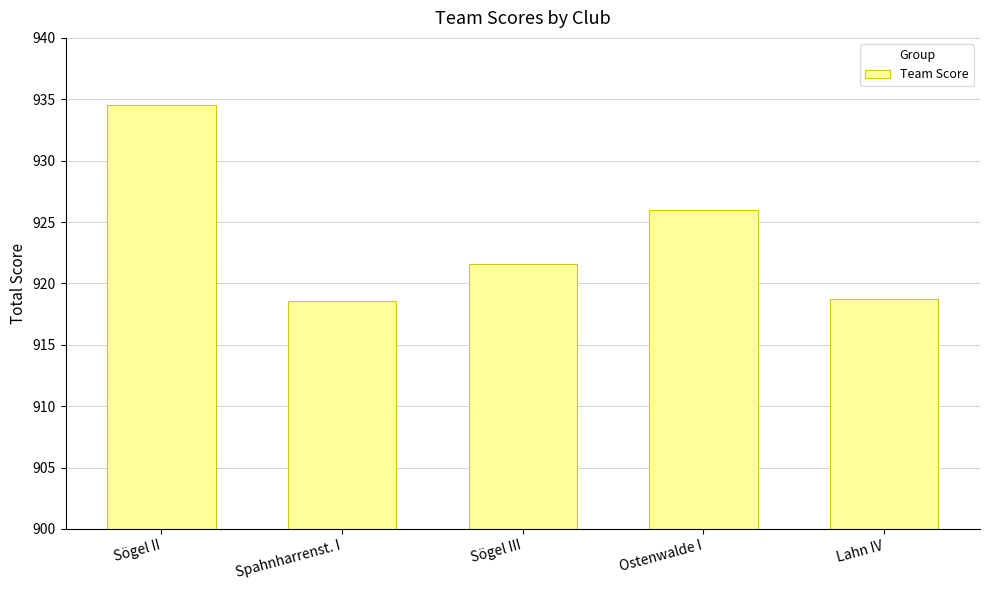

What is the label of the 2nd bar from the right?

Ostenwalde I